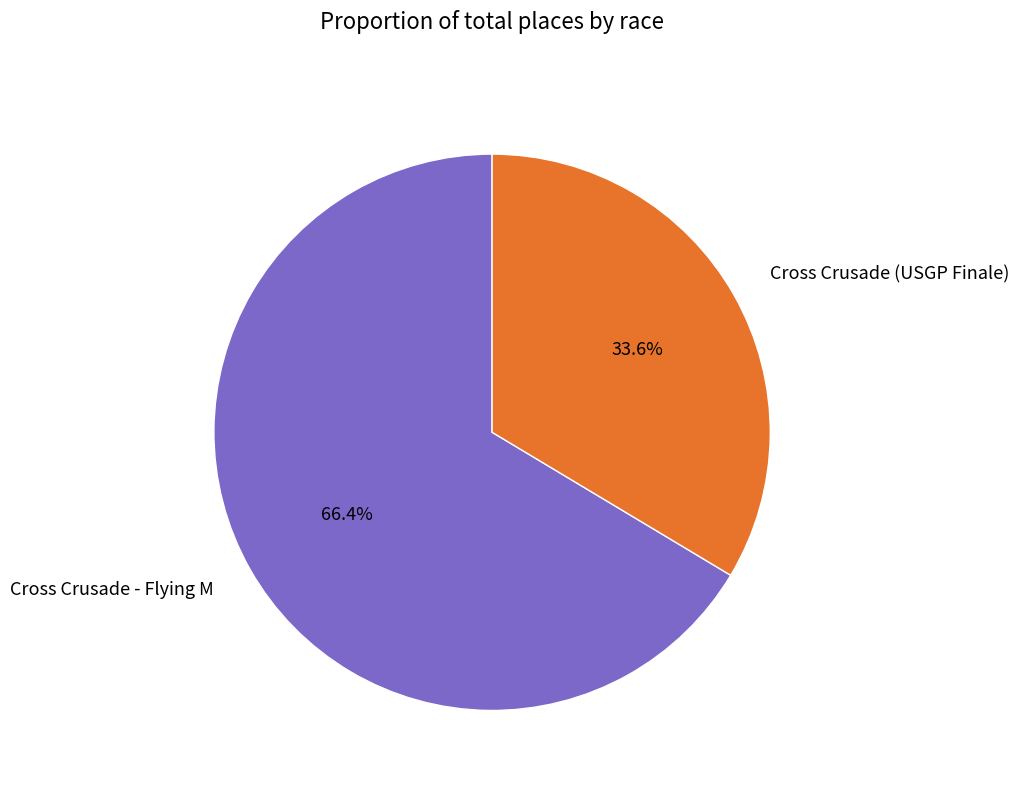

How many segments does this pie chart have?

2